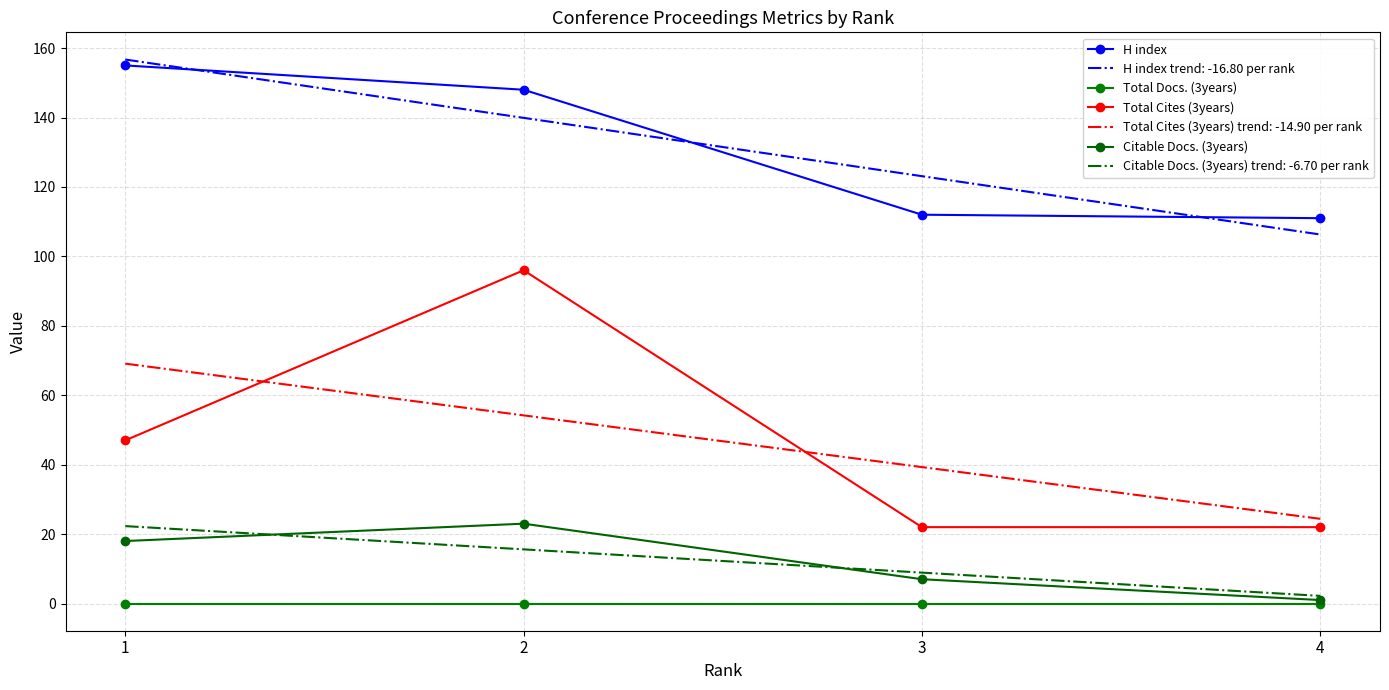

What are all the series names shown in the legend?

H index, H index trend: -16.80 per rank, Total Docs. (3years), Total Cites (3years), Total Cites (3years) trend: -14.90 per rank, Citable Docs. (3years), Citable Docs. (3years) trend: -6.70 per rank